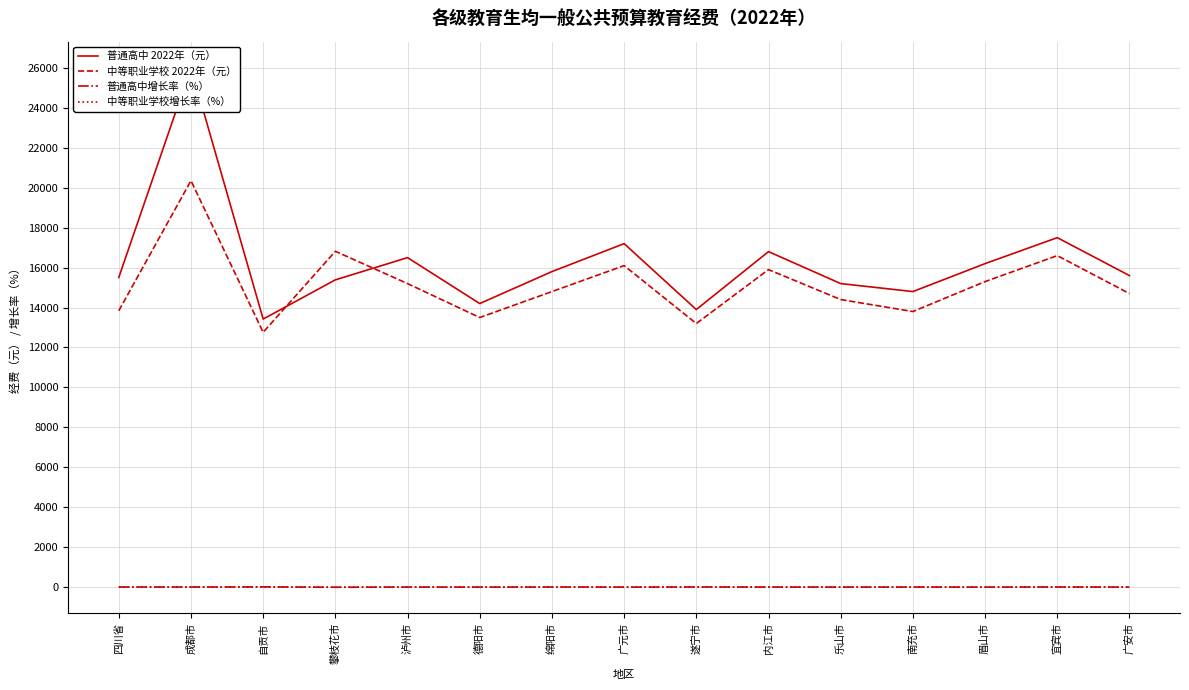

What is the sum of all 中等职业学校 2022年（元） values?

227269.8